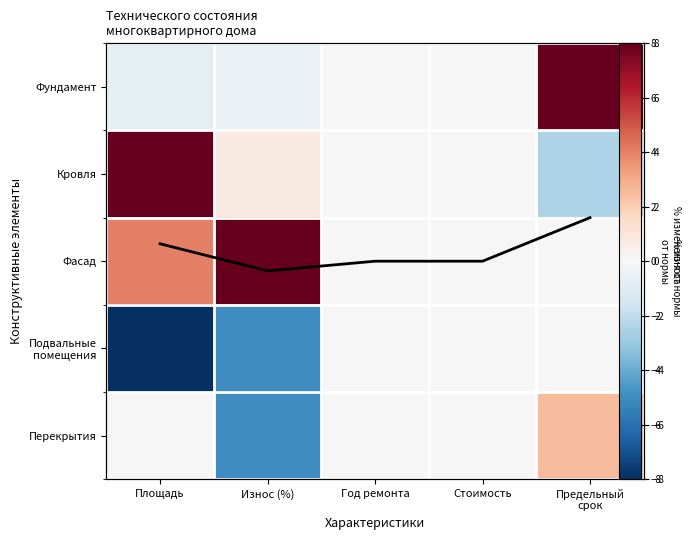

How many data points in Фасад are above 0?

2